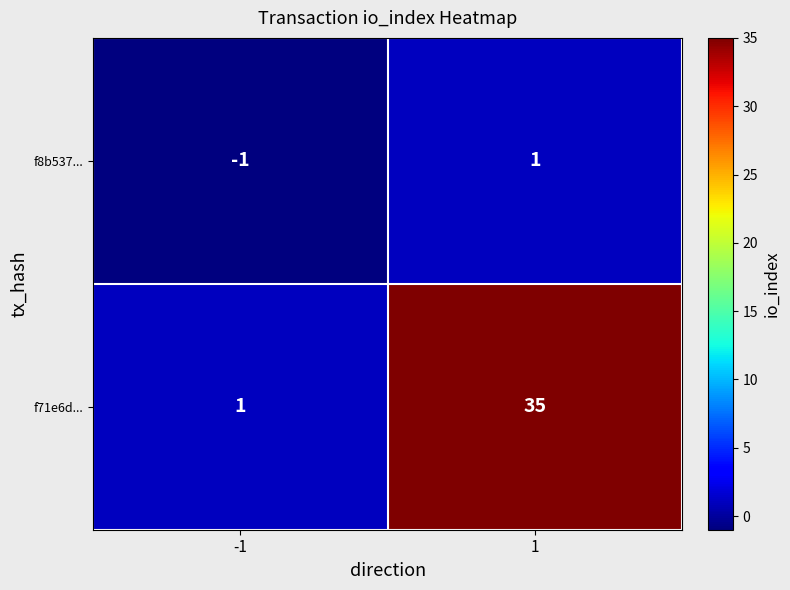

The value of f8b537... at 1 is 1. True or false?

True